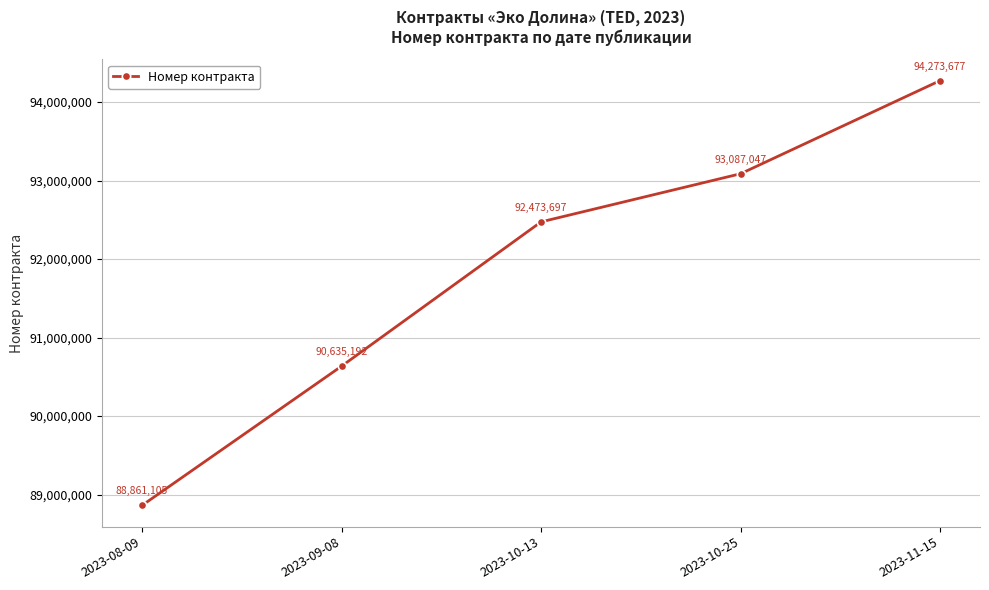

Which label corresponds to the smallest value in the chart?

2023-08-09